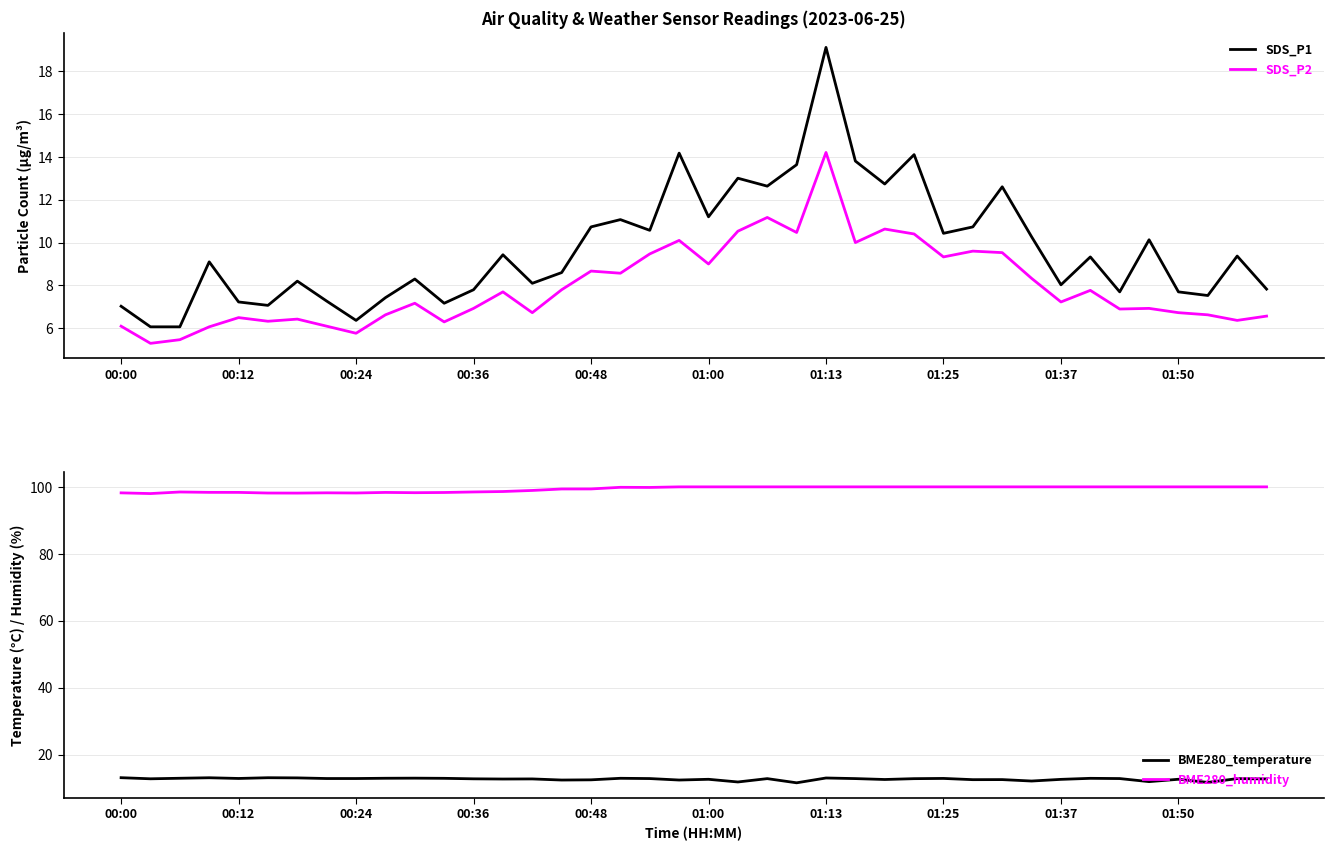

Between 29 and 35, which series saw the biggest shift?

SDS_P2